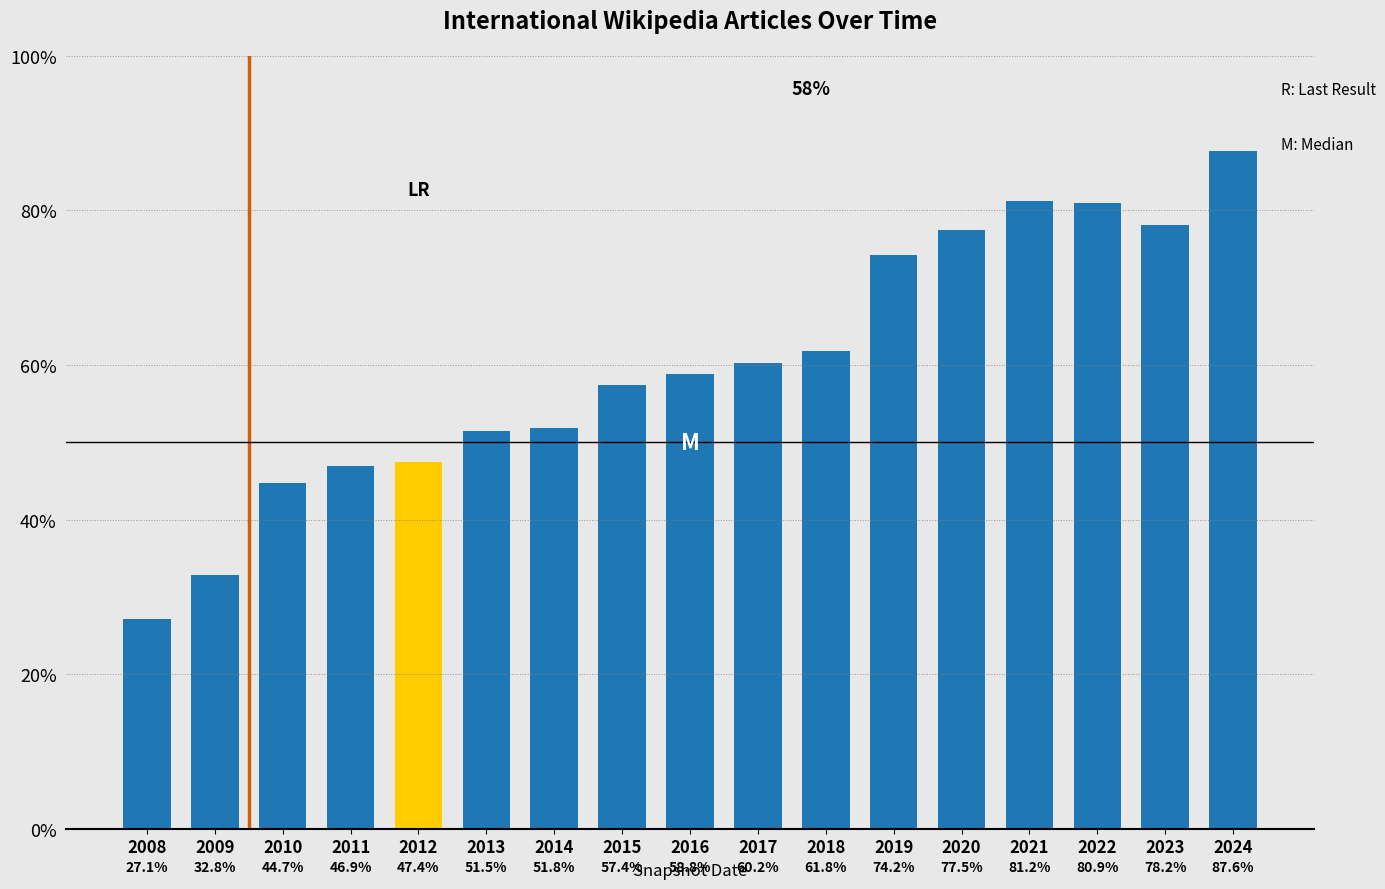

Reading right to left, what are all the values shown in this chart?

7691	7454	7523	7529	7438	7355	7044	7005	6971	6936	6795	6787	6686	6672	6617	6320	6178